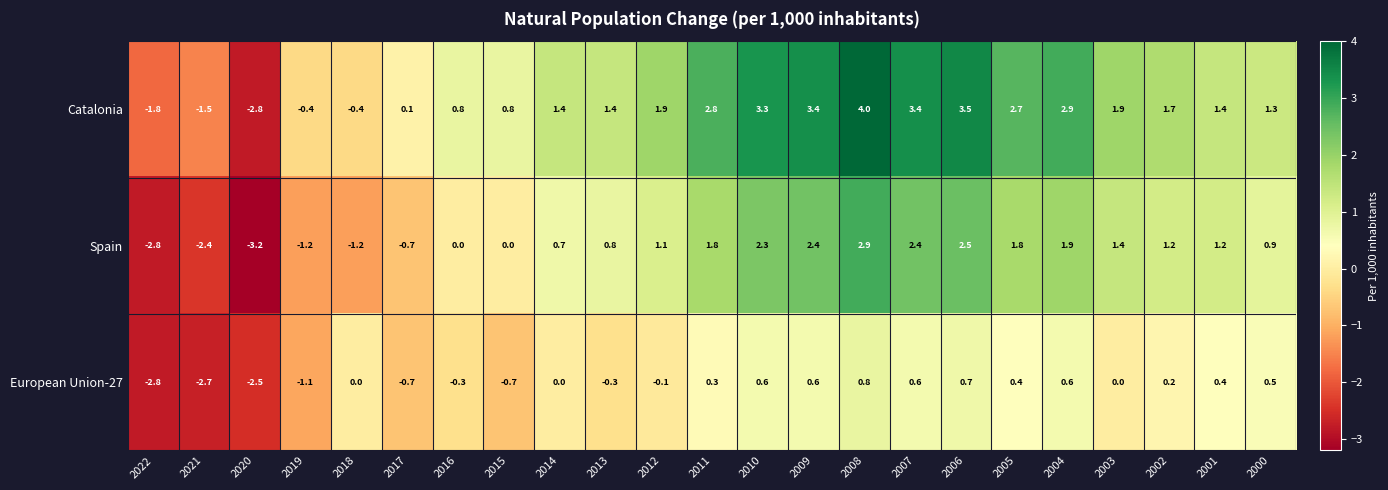

What is the difference between the European Union-27 values at 2020 and 2008?

3.3